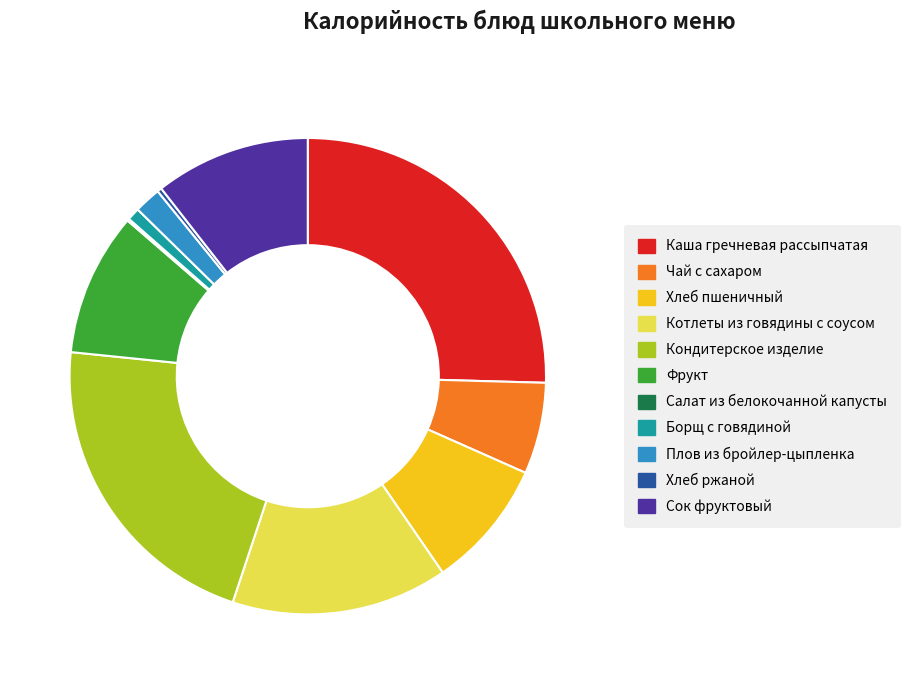

True or false: Котлеты из говядины с соусом accounts for 15% of the total.

True